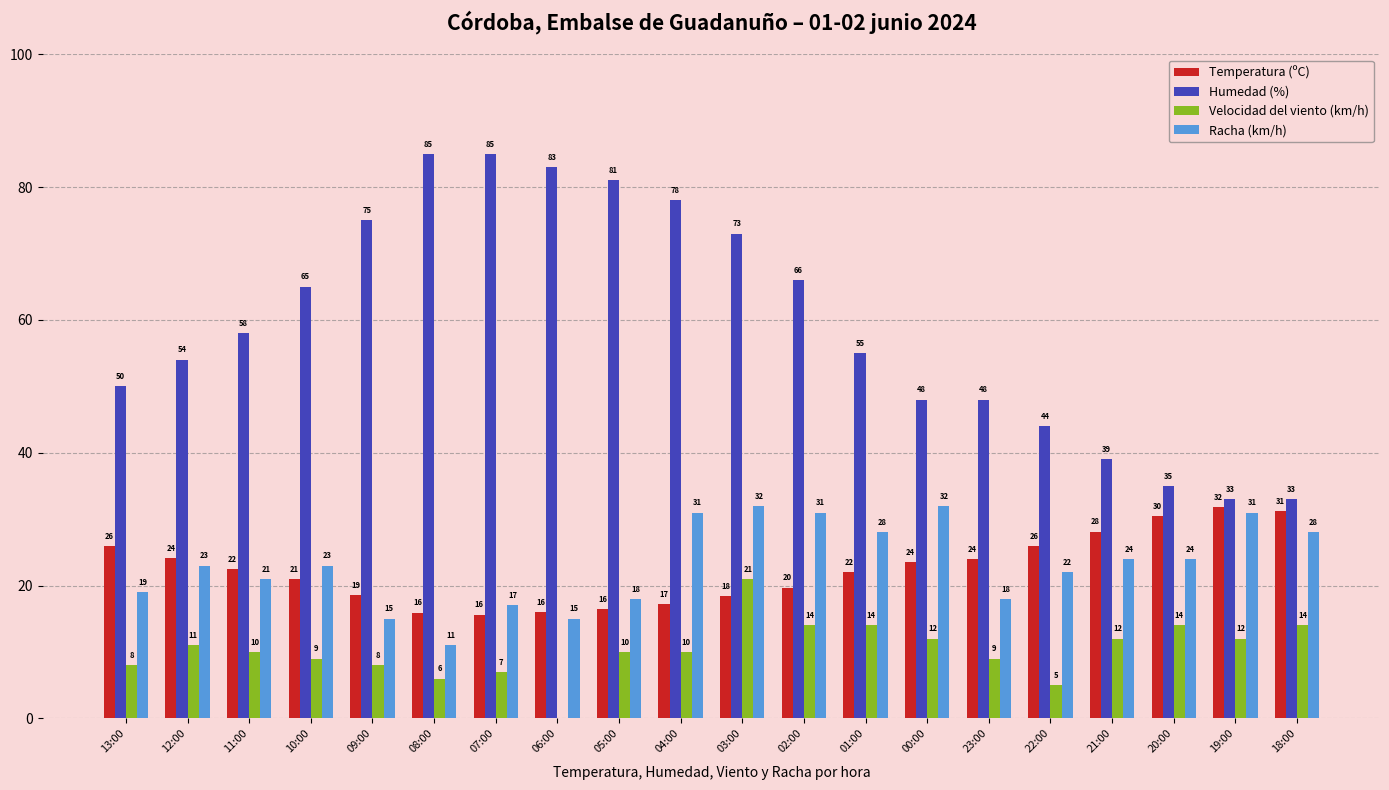

What value does the Velocidad del viento (km/h) series have at 19:00?

12.0